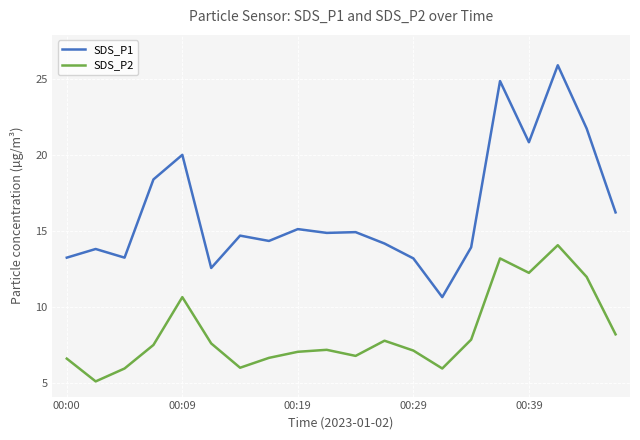

True or false: SDS_P2 and SDS_P1 intersect in this chart.

False